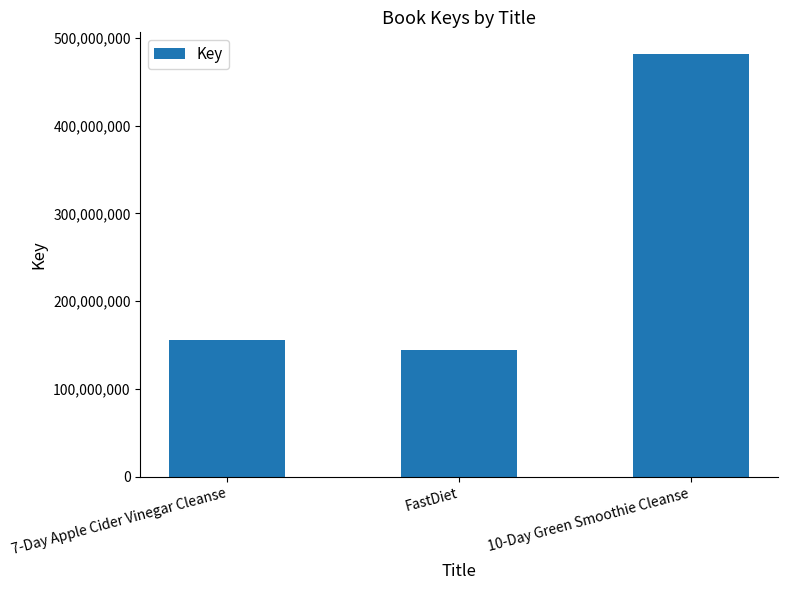

What is the label of the 1st bar from the right?

10-Day Green Smoothie Cleanse